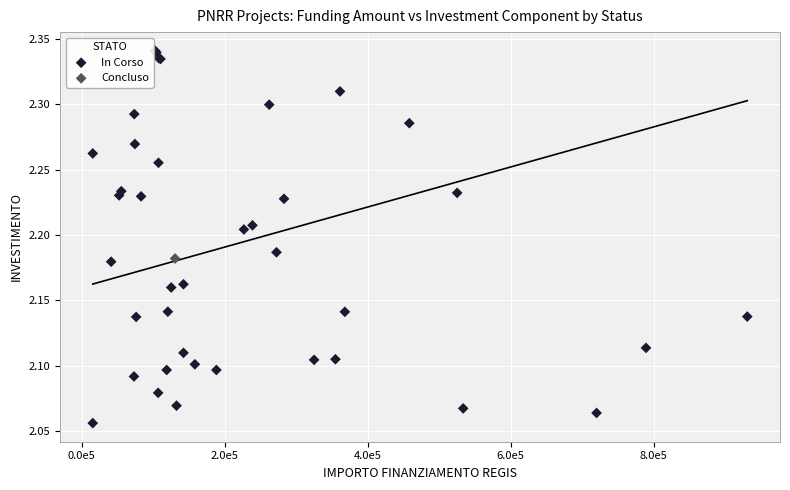

What are all the series names shown in the legend?

In Corso, Concluso